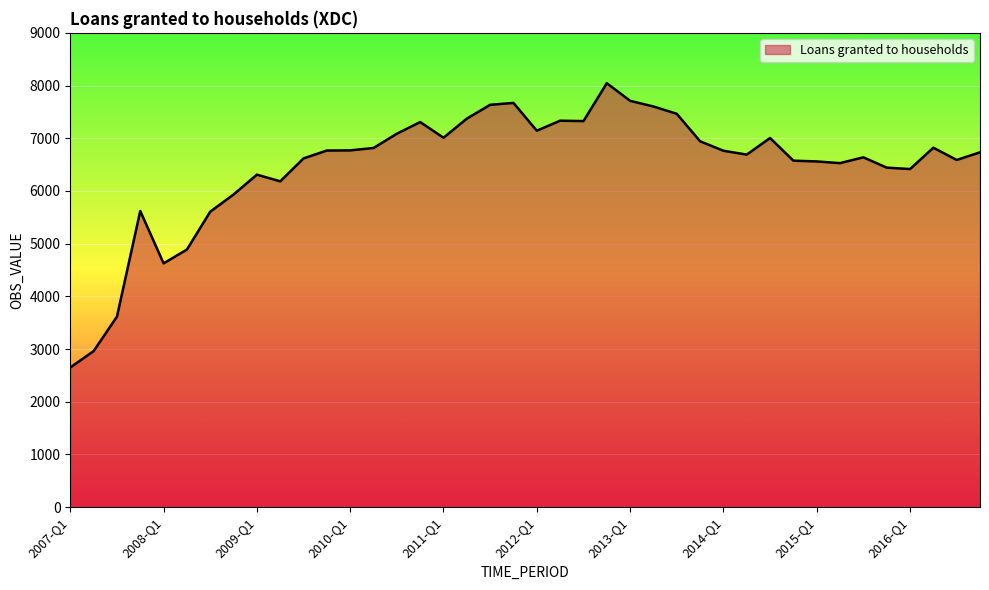

What is the smallest value displayed?

2650.8